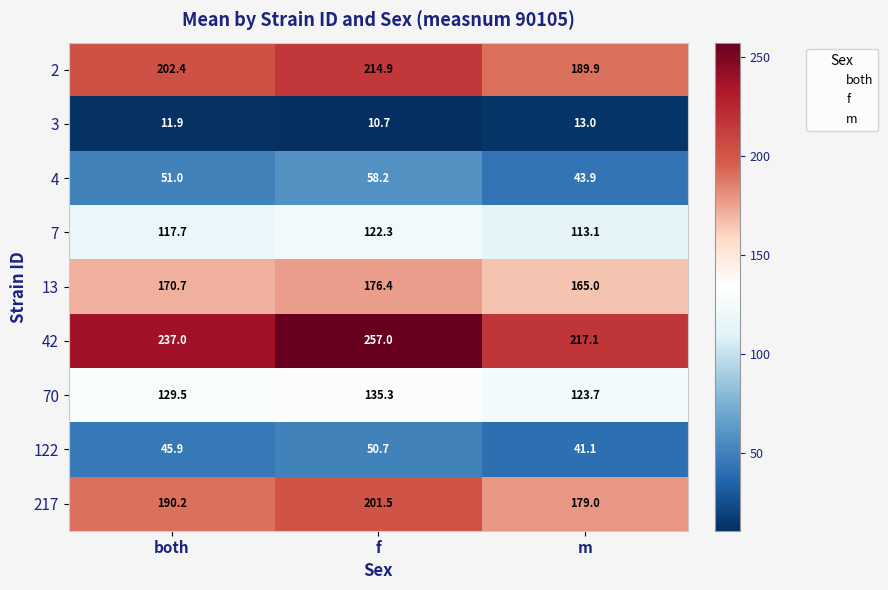

At which category is the sum across all series the highest?

f